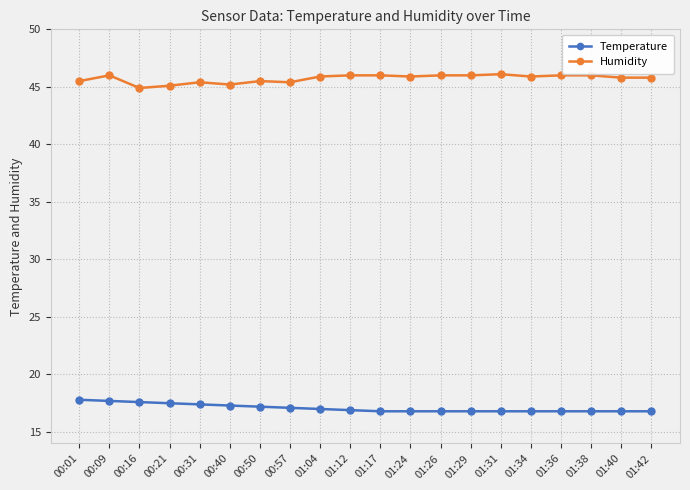

Does the chart have visible grid lines?

Yes